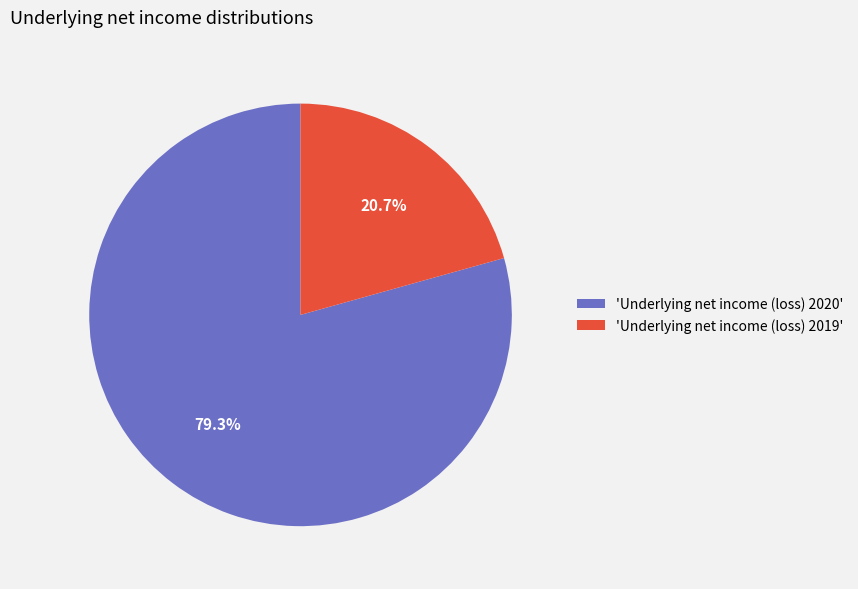

How many segments does this pie chart have?

2